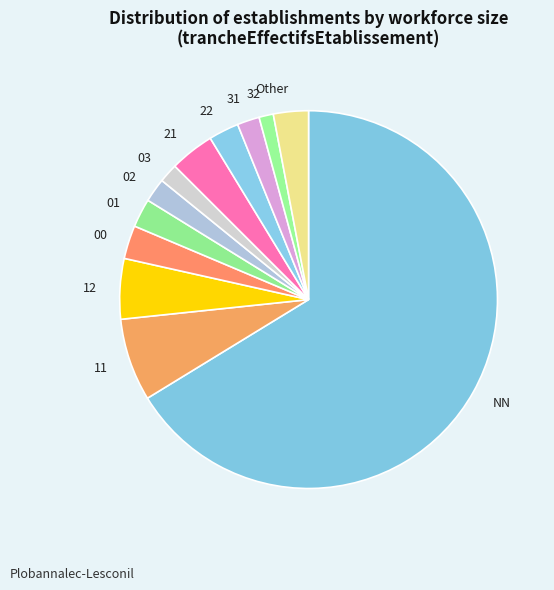

Between 03 and Other, which is larger?

Other